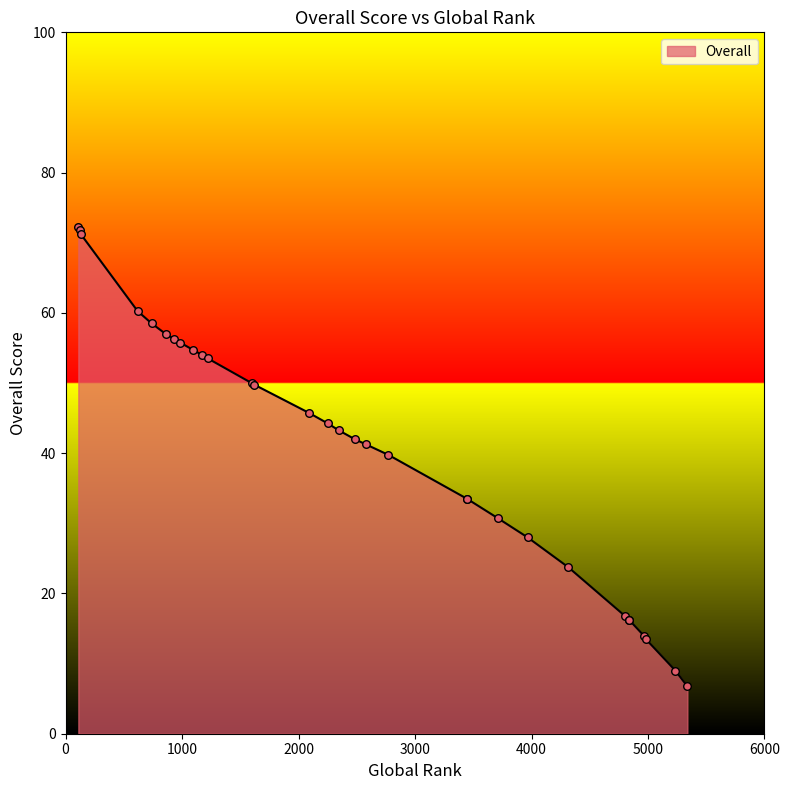

Between 3446 and 3966, which is larger?

3446